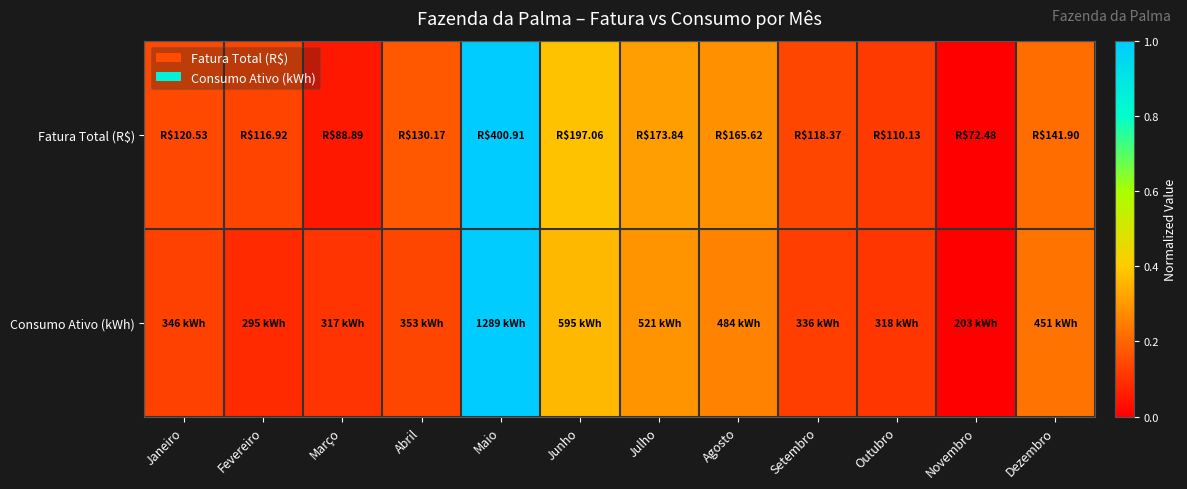

Reading left to right, transcribe all the data shown in this chart.

Fatura Total (R$): Janeiro=0.1	Fevereiro=0.1	Março=0.0	Abril=0.2	Maio=1.0	Junho=0.4	Julho=0.3	Agosto=0.3	Setembro=0.1	Outubro=0.1	Novembro=0.0	Dezembro=0.2
Consumo Ativo (kWh): Janeiro=0.1	Fevereiro=0.1	Março=0.1	Abril=0.1	Maio=1.0	Junho=0.4	Julho=0.3	Agosto=0.3	Setembro=0.1	Outubro=0.1	Novembro=0.0	Dezembro=0.2